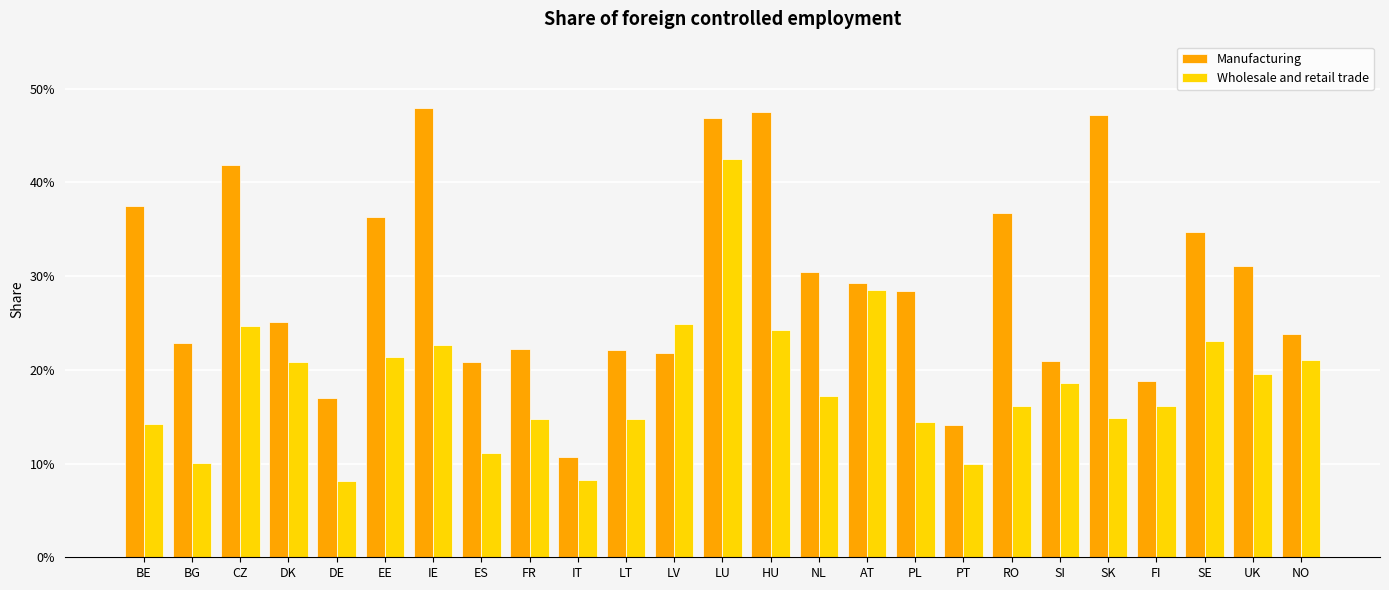

What is the lowest value of the Manufacturing series?

0.1